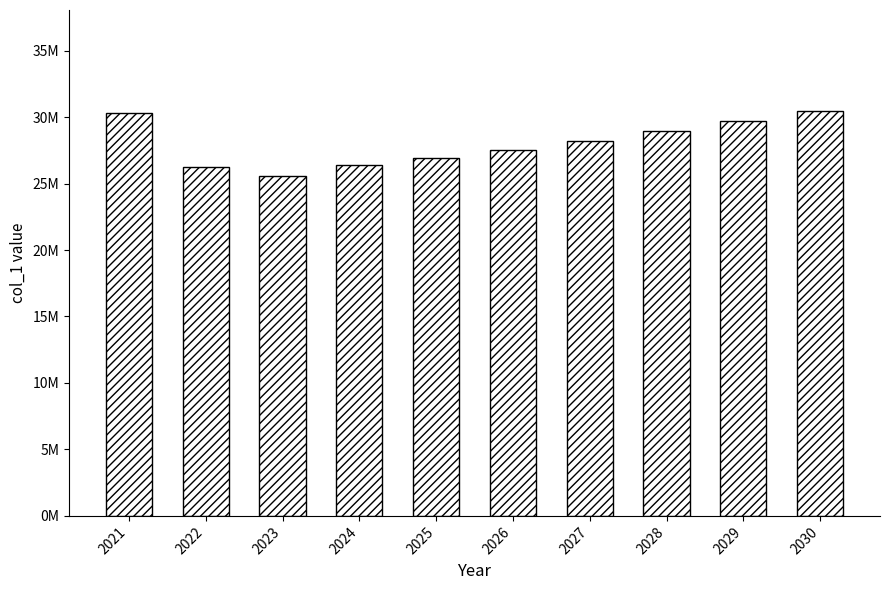

Are the bars horizontal?

No